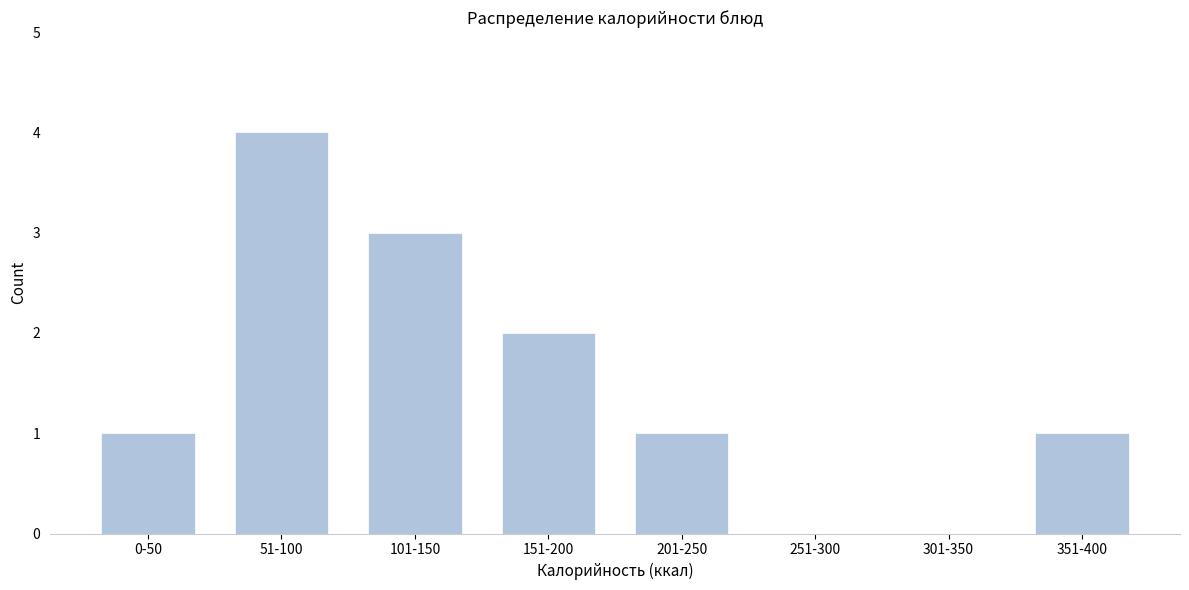

Reading left to right, extract all data points from this chart.

0-50=1	51-100=4	101-150=3	151-200=2	201-250=1	251-300=0	301-350=0	351-400=1